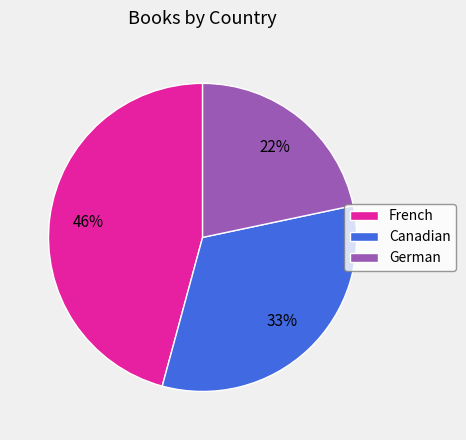

To the nearest percent, what is the average slice percentage?

33%